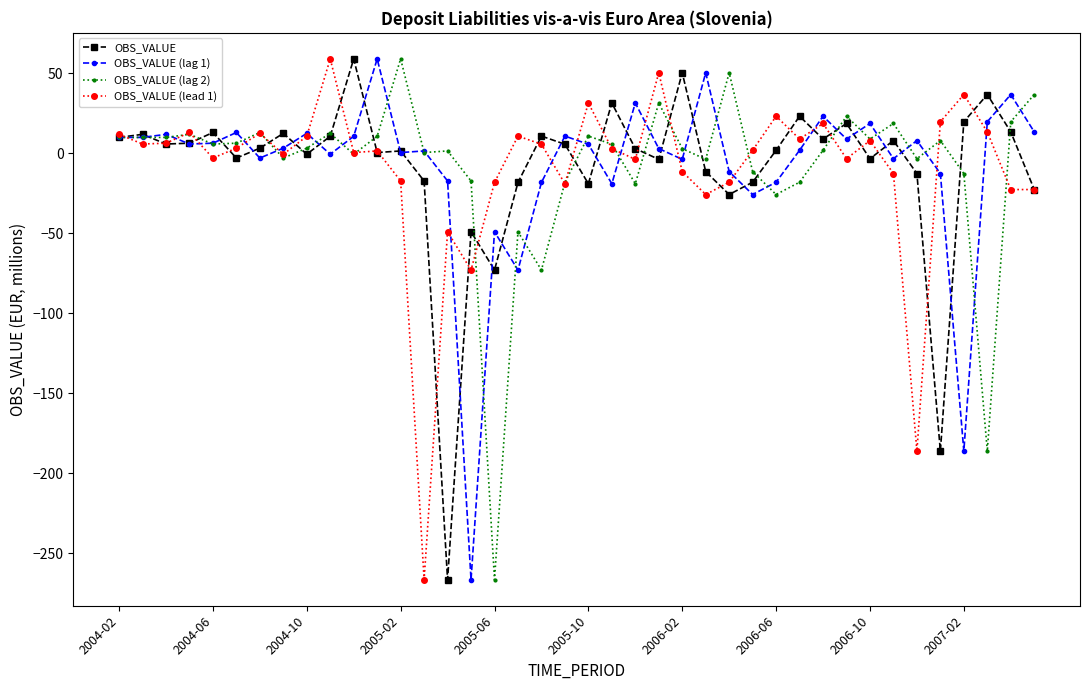

What is the greatest value displayed?

58.9